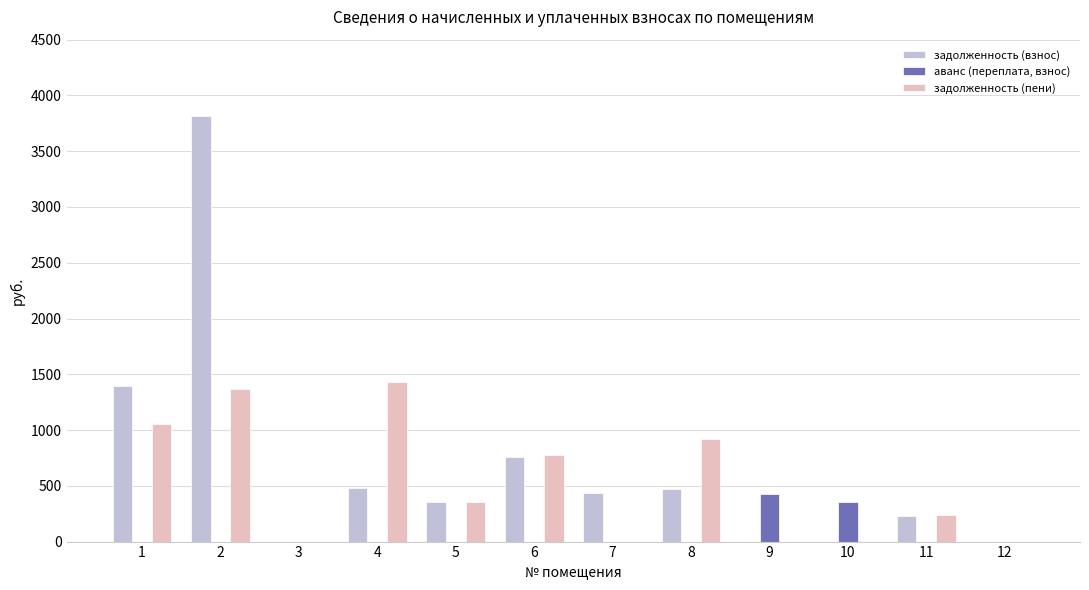

Which series has the widest spread of values?

задолженность (взнос)